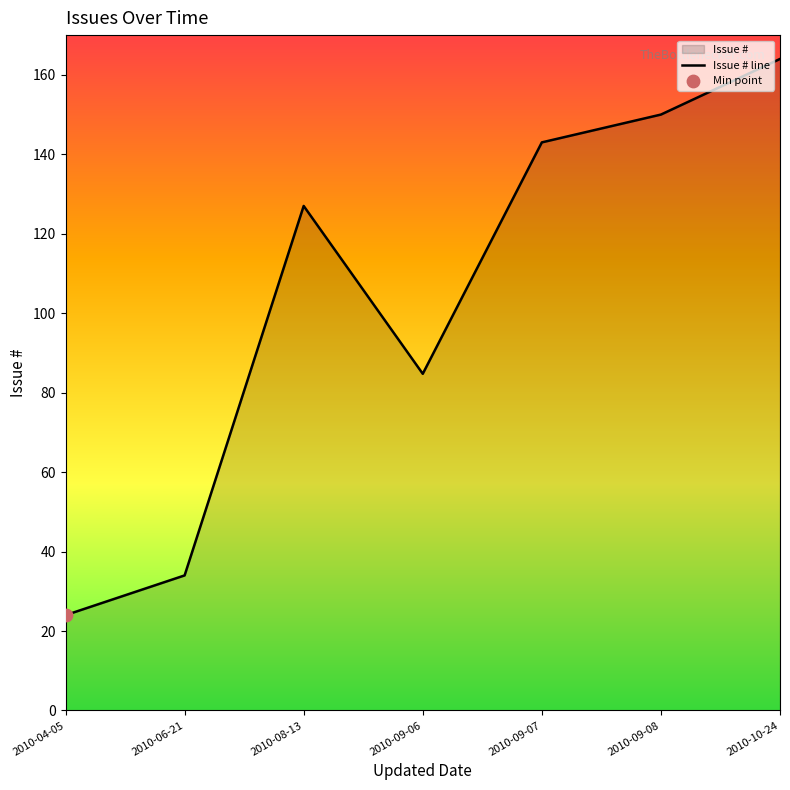

Which has a higher value, 2010-10-24 or 2010-09-07?

2010-10-24